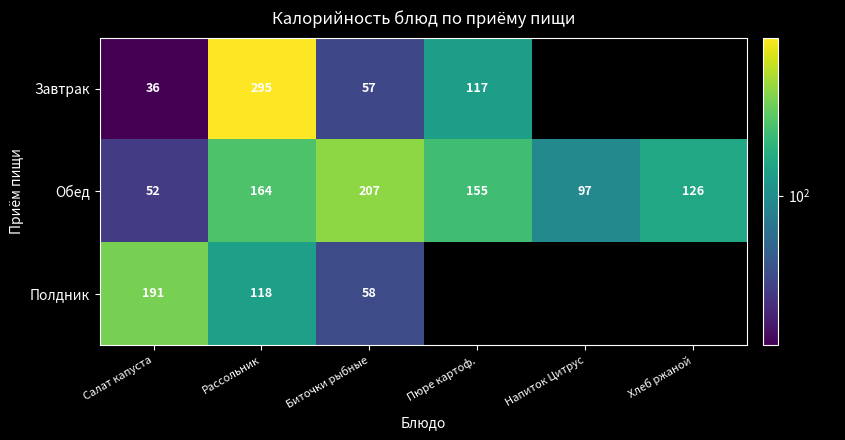

Rank the series at Салат капуста from lowest to highest value.

Завтрак, Обед, Полдник